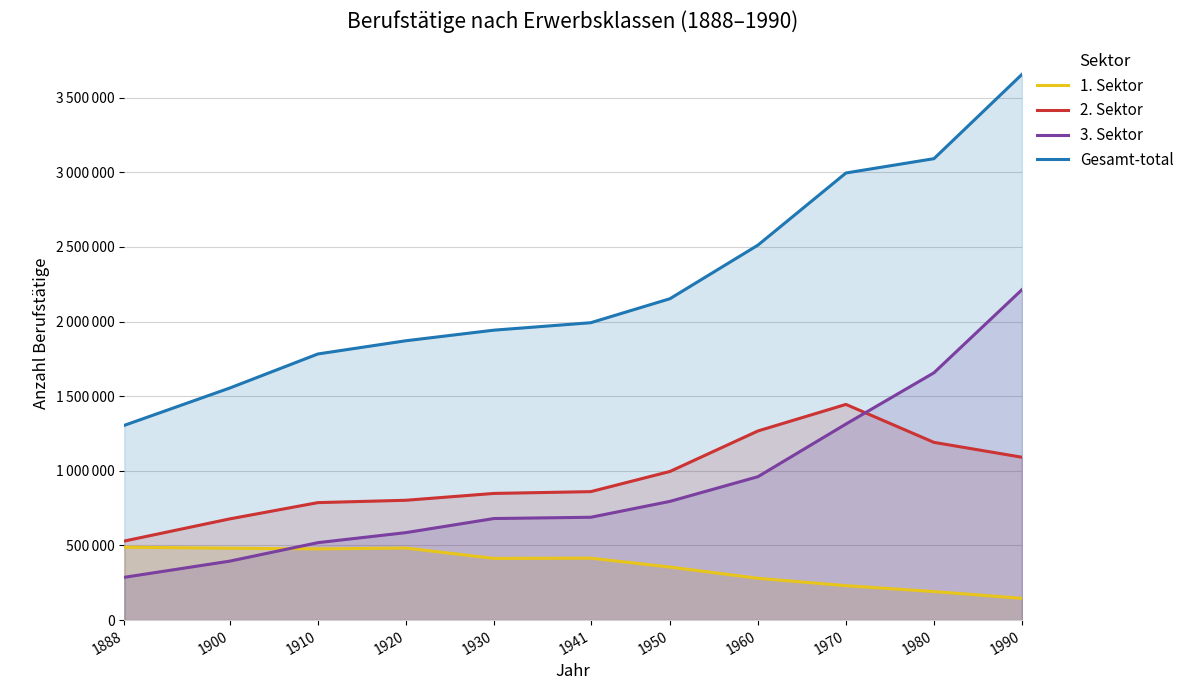

Reading right to left, transcribe all the data shown in this chart.

1. Sektor: 1990=145753	1980=191255	1970=230664	1960=280191	1950=355427	1941=414936	1930=413336	1920=482758	1910=477118	1900=481649	1888=488530
2. Sektor: 1990=1091217	1980=1190851	1970=1445161	1960=1267250	1950=995855	1941=860711	1930=848762	1920=802876	1910=787157	1900=678326	1888=529638
3. Sektor: 1990=2213875	1980=1657094	1970=1313602	1960=960843	1950=795422	1941=689000	1930=680528	1920=586091	1910=518920	1900=395272	1888=286666
Gesamt-total: 1990=3656489	1980=3091694	1970=2995777	1960=2512411	1950=2153265	1941=1992487	1930=1942626	1920=1871725	1910=1783195	1900=1555247	1888=1304834